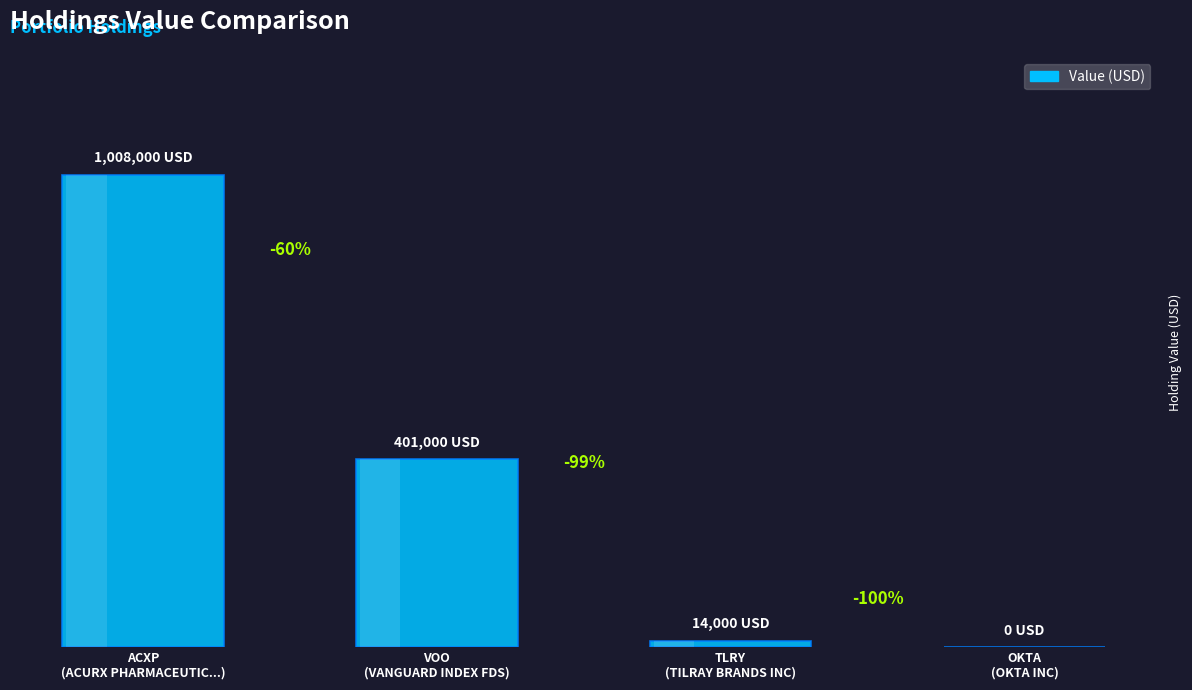

Which has a higher value, VOO
(VANGUARD INDEX FDS) or ACXP
(ACURX PHARMACEUTIC...)?

ACXP
(ACURX PHARMACEUTIC...)